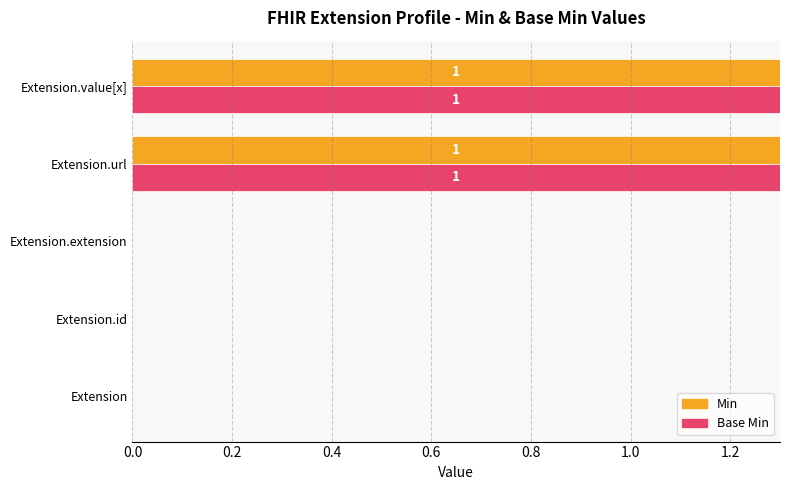

True or false: Min has a value of 1.3 at Extension.value[x].

True